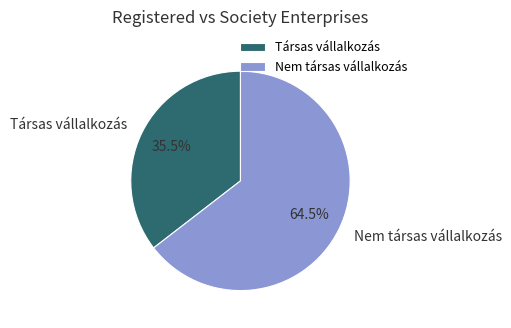

Which category has the smallest portion of the pie?

Társas vállalkozás